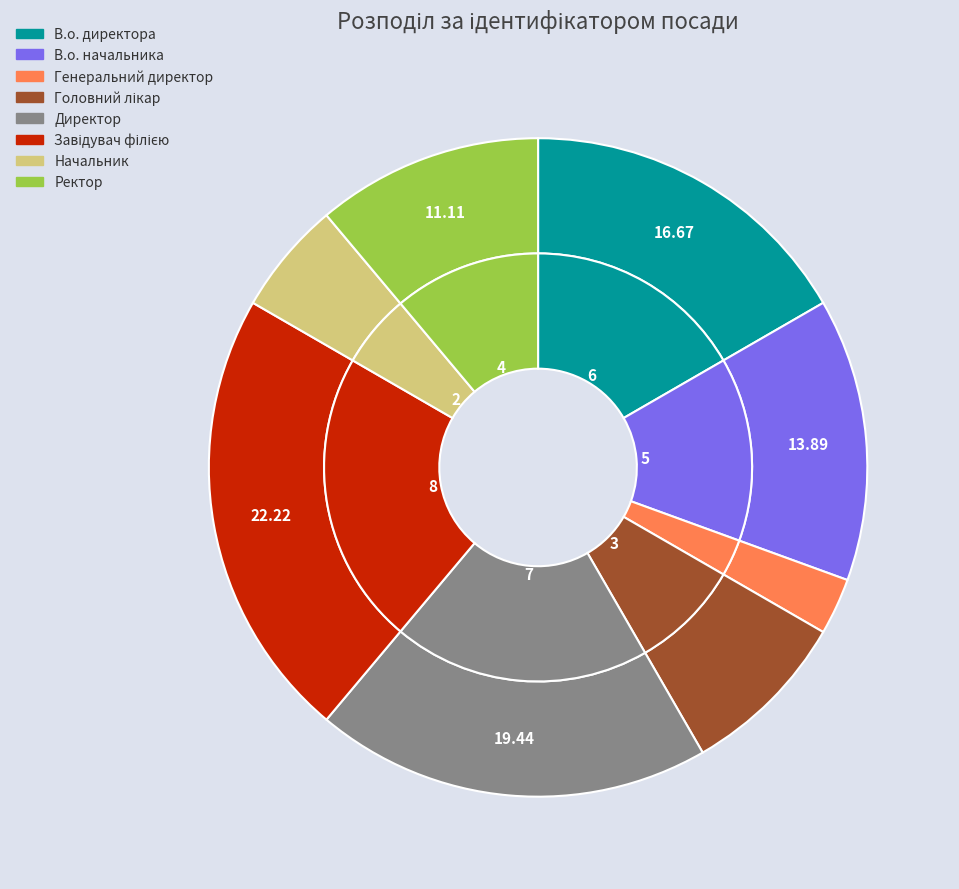

Which category has the smallest portion of the pie?

Генеральний директор